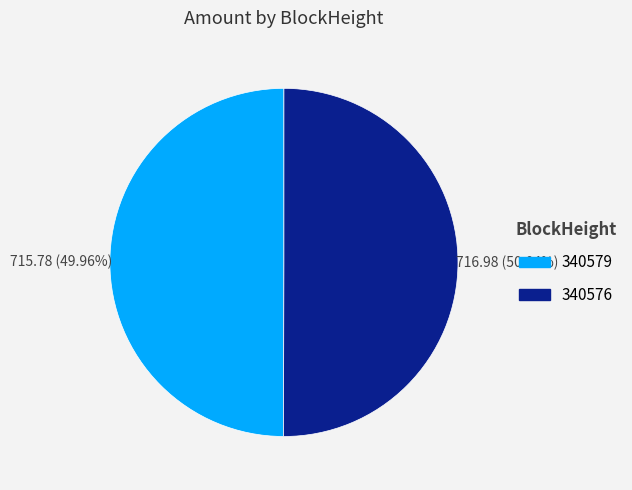

What is the ratio of the value at 340579 to the value at 340576?

1.0